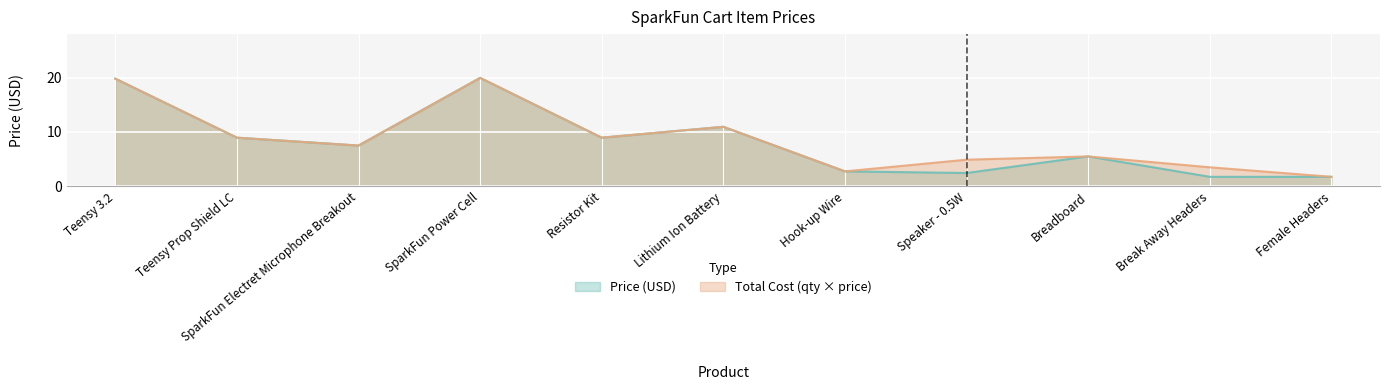

The Total Cost series shows 1.8 at Female Headers. True or false?

True